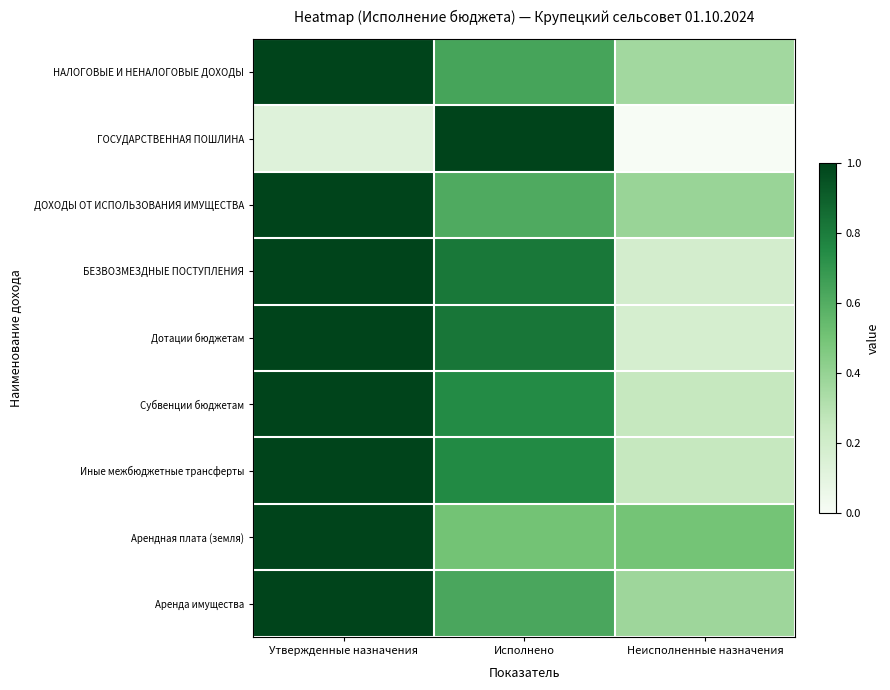

Which series has the largest total across all categories?

НАЛОГОВЫЕ И НЕНАЛОГОВЫЕ ДОХОДЫ